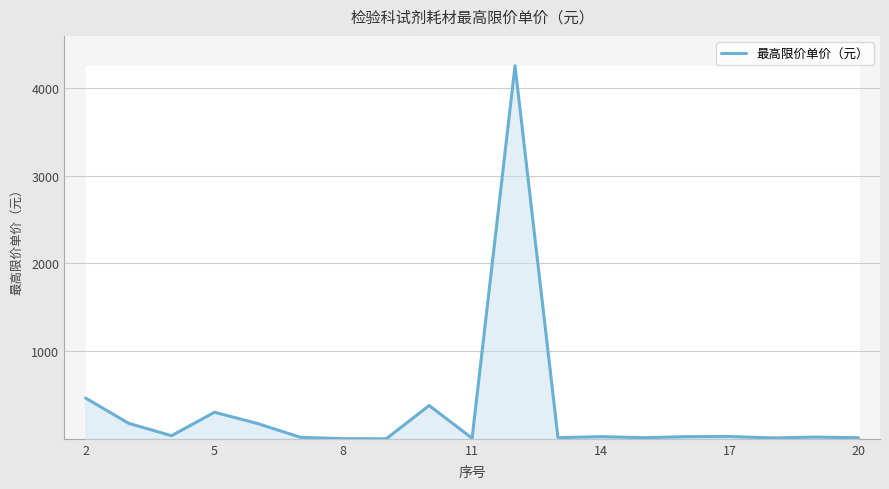

What is the difference between the maximum and minimum values?

4245.8